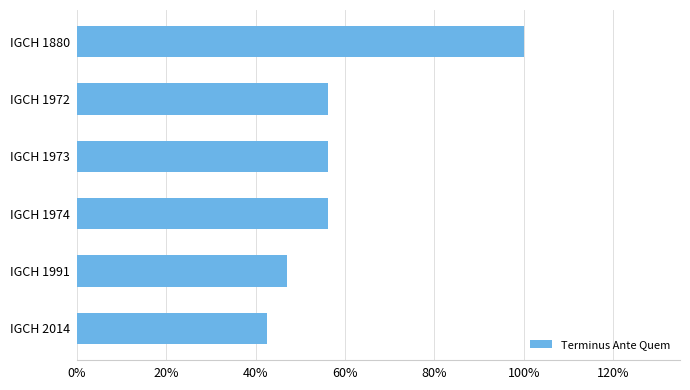

Where is the data nearest to the value 0?

IGCH 2014